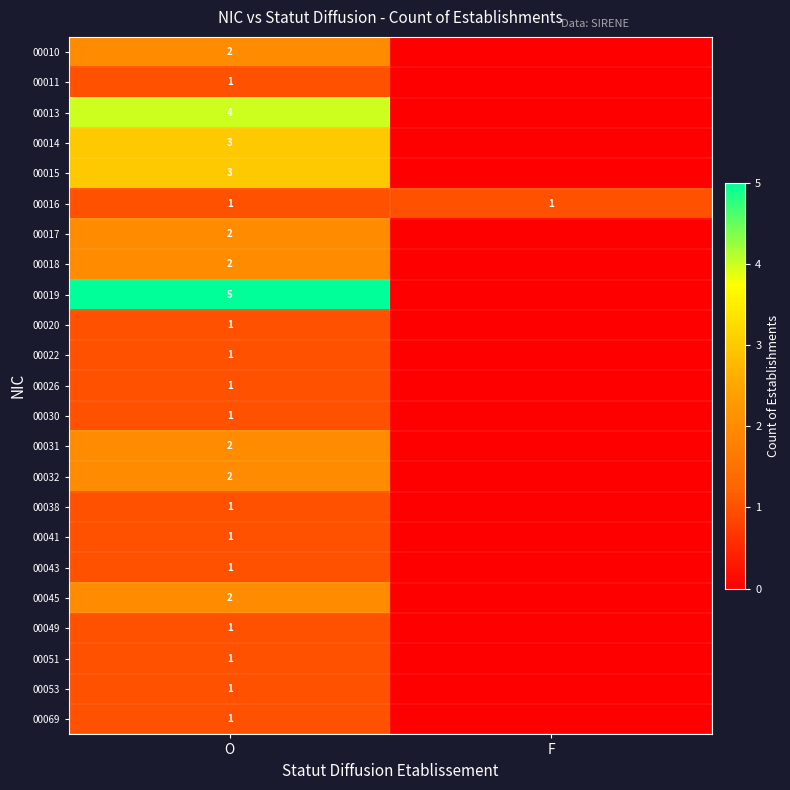

True or false: 00016 has a value of 1 at O.

True